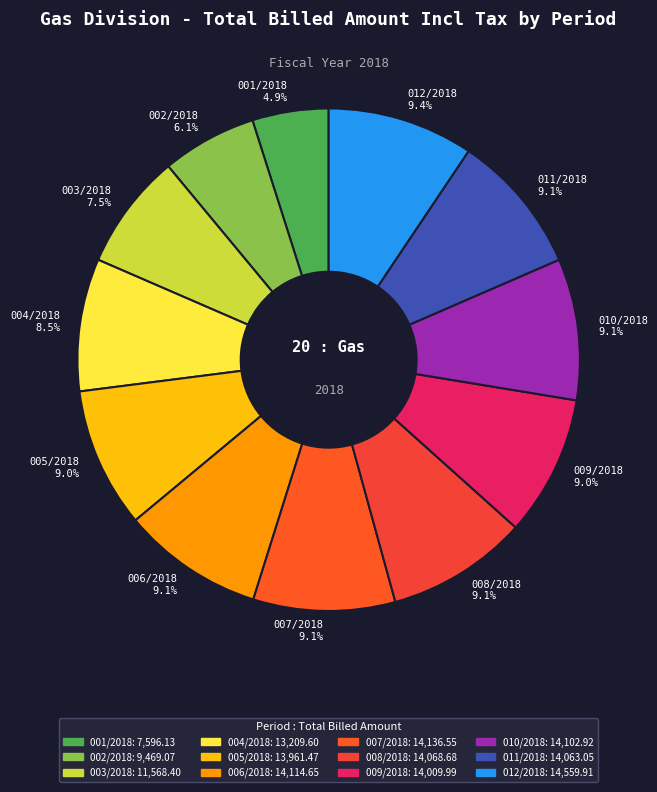

To the nearest percent, what percentage of the pie is 008/2018?

9%